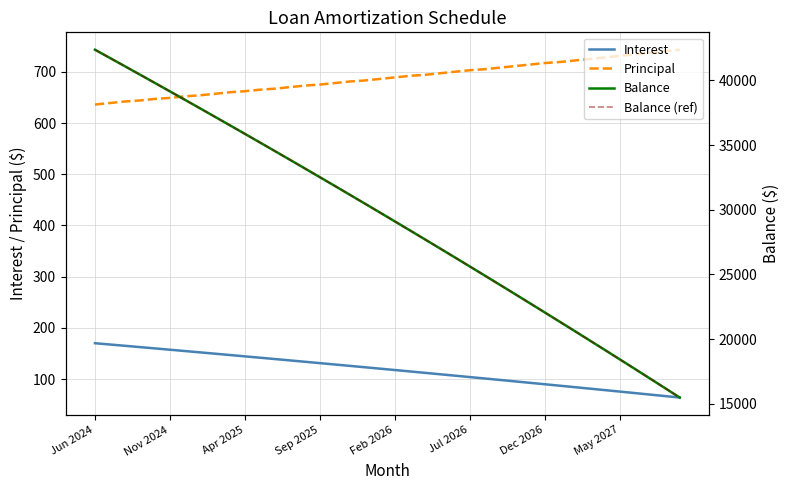

What are all the series names shown in the legend?

Interest, Principal, Balance, Balance (ref)